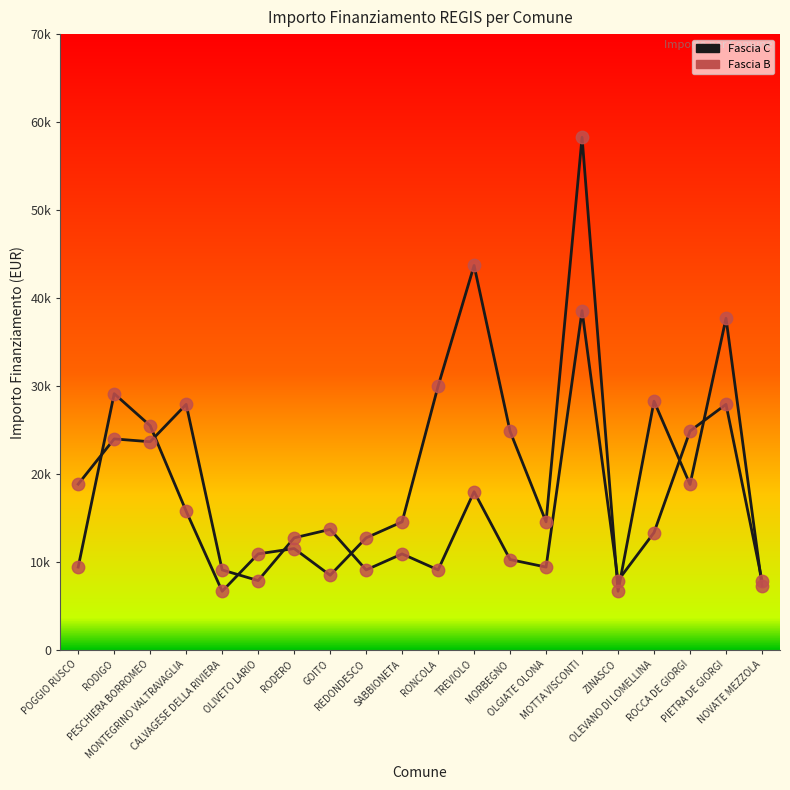

Is the value of Fascia C at RONCOLA greater than the value of Fascia B at RODERO?

No